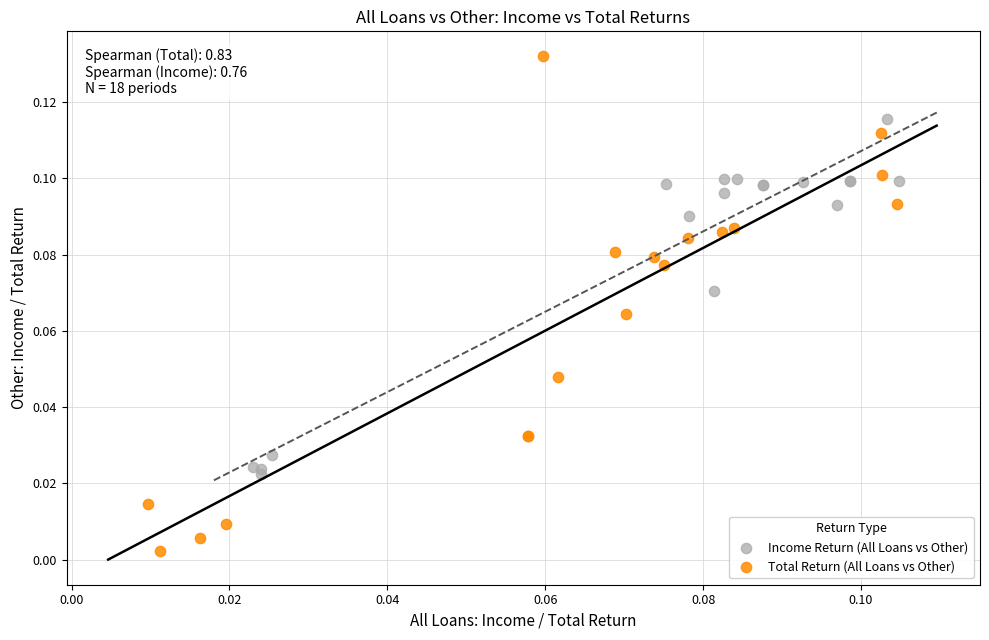

Which series reaches the minimum Y coordinate?

Total Return (All Loans vs Other)